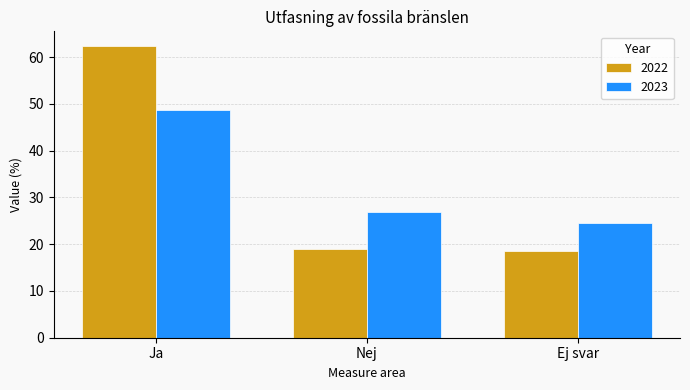

What position from the left is Ja?

1